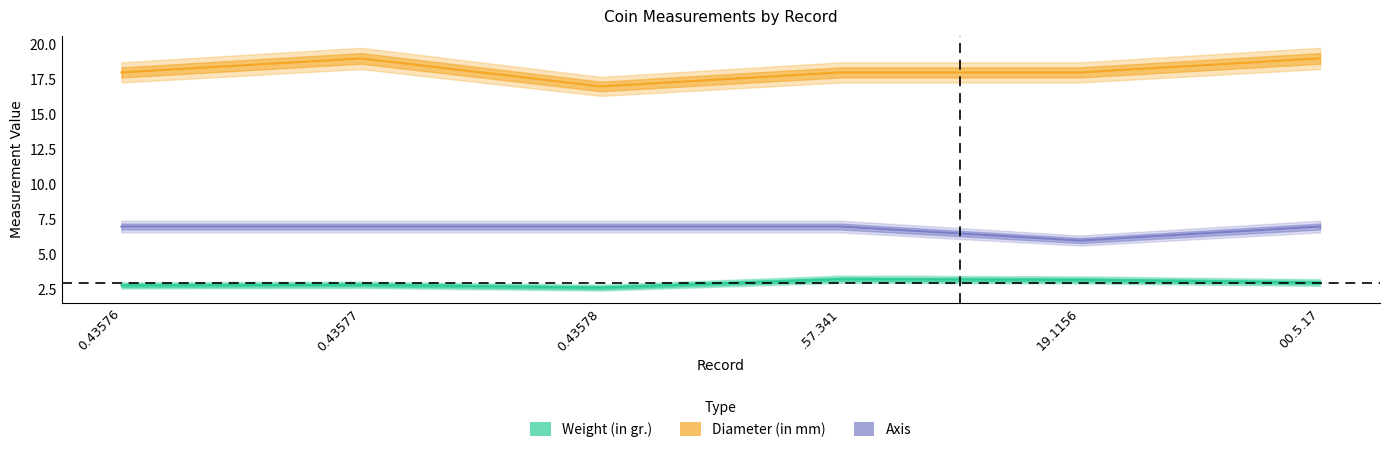

Between 00.5.17 and 0.43576, which is larger?

00.5.17